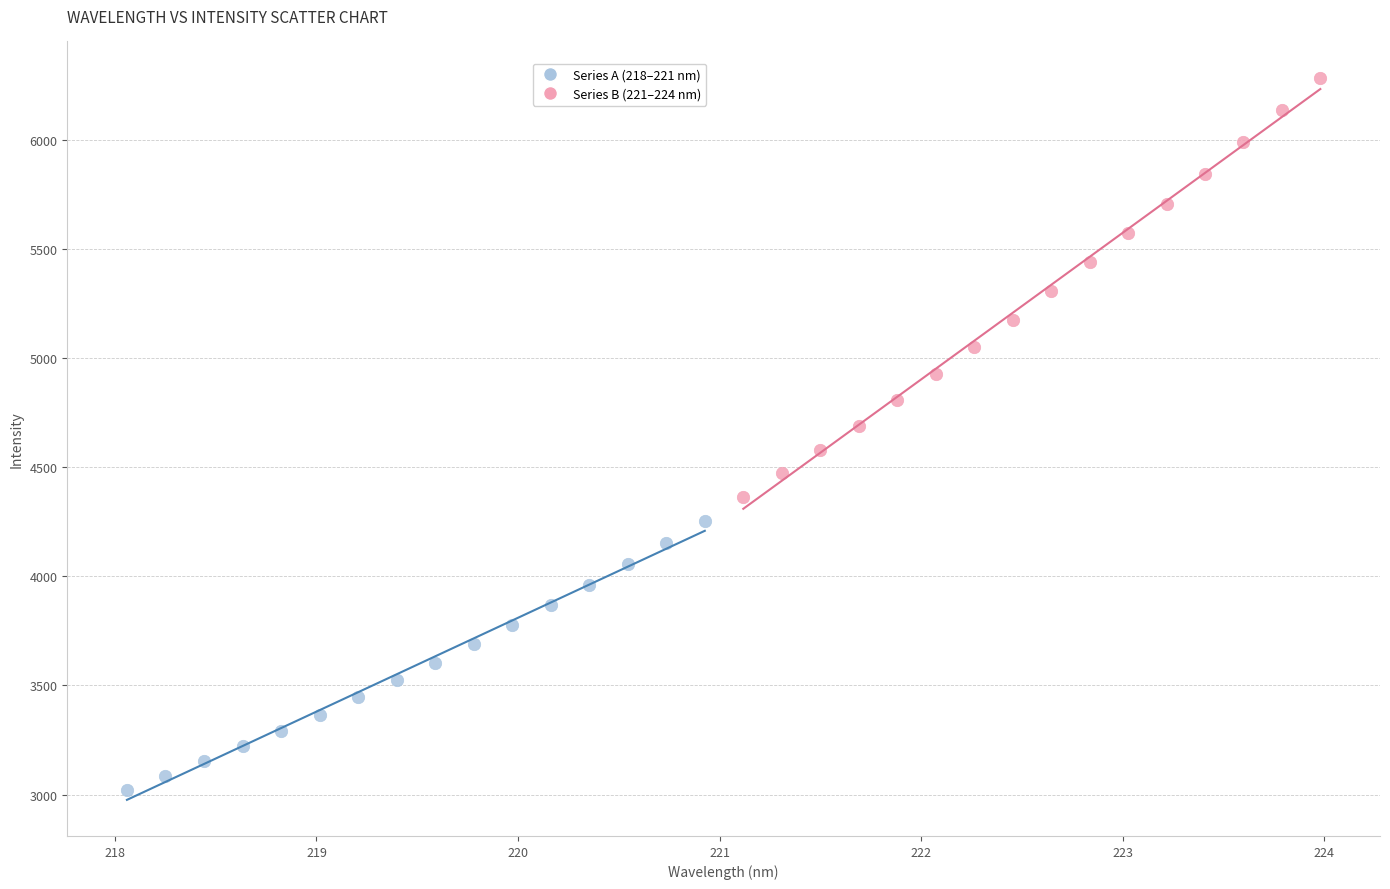

What are all the series names shown in the legend?

Series A (218–221 nm), Series B (221–224 nm)